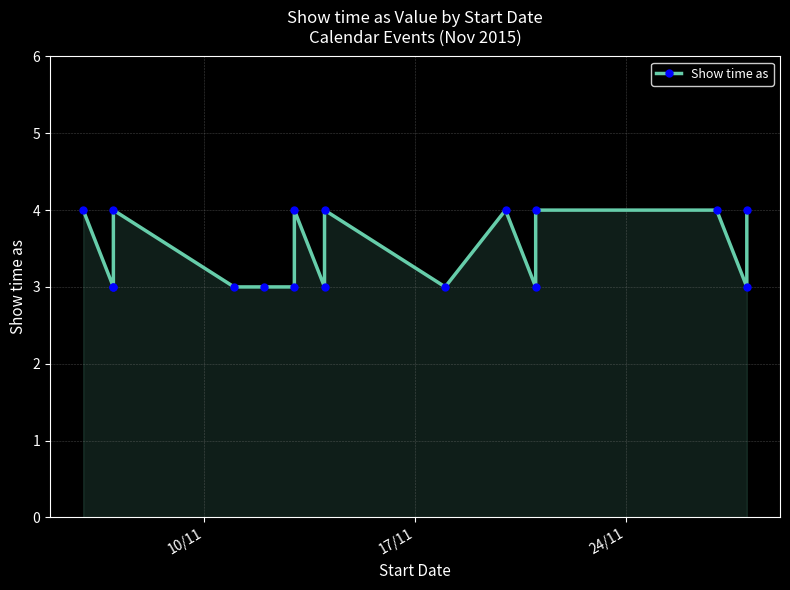

What is the sum of all values?

59